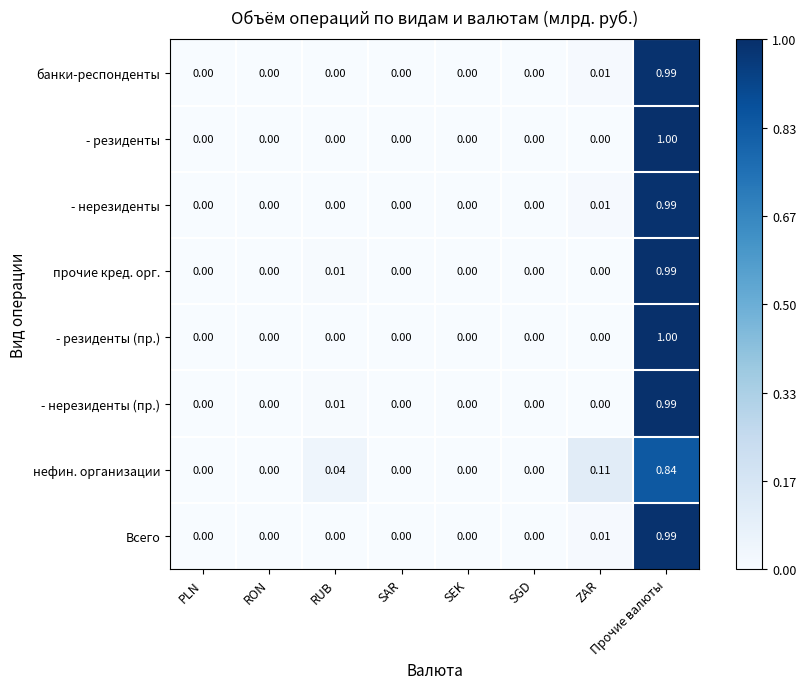

How many data points does each series have?

8